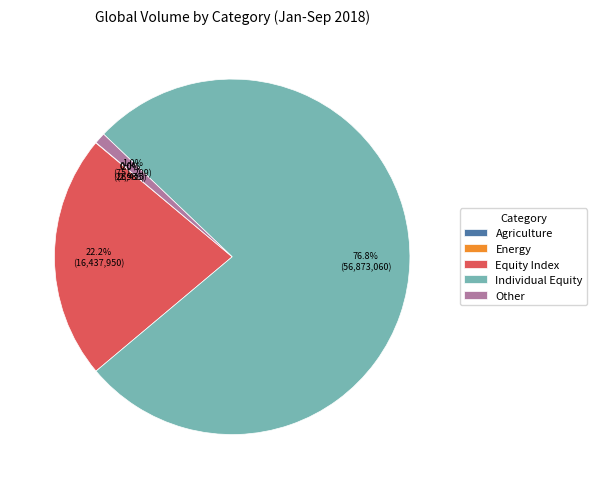

Combined, what portion of the pie is Other and Equity Index?

23.2%